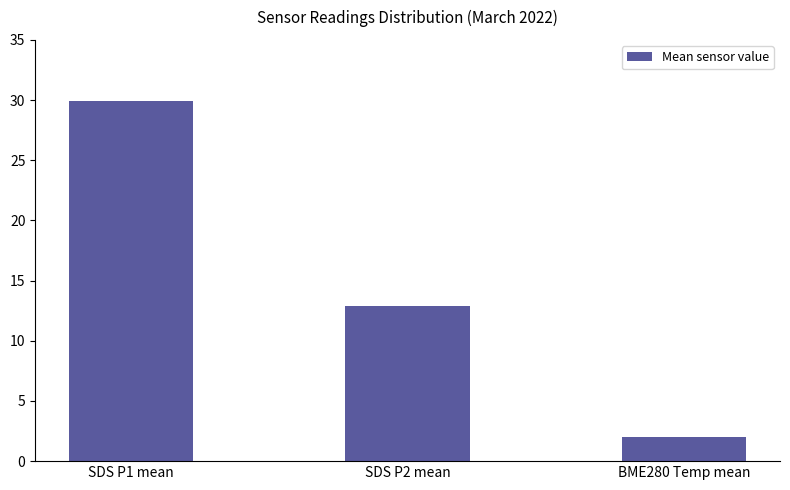

Rank the categories by value from lowest to highest.

BME280 Temp mean, SDS P2 mean, SDS P1 mean